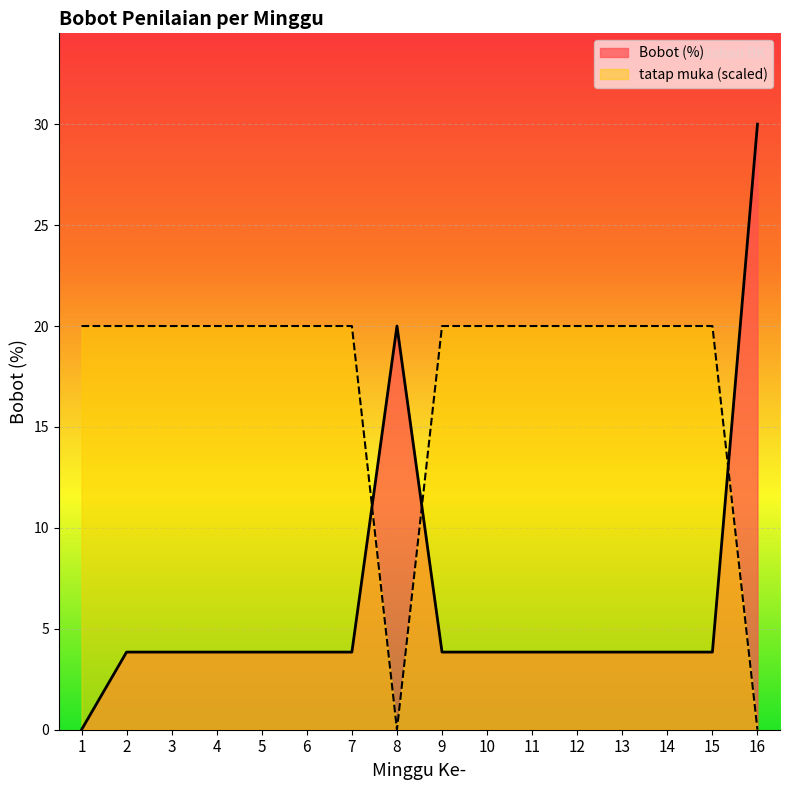

What value does the tatap muka series have at 1?

20.0